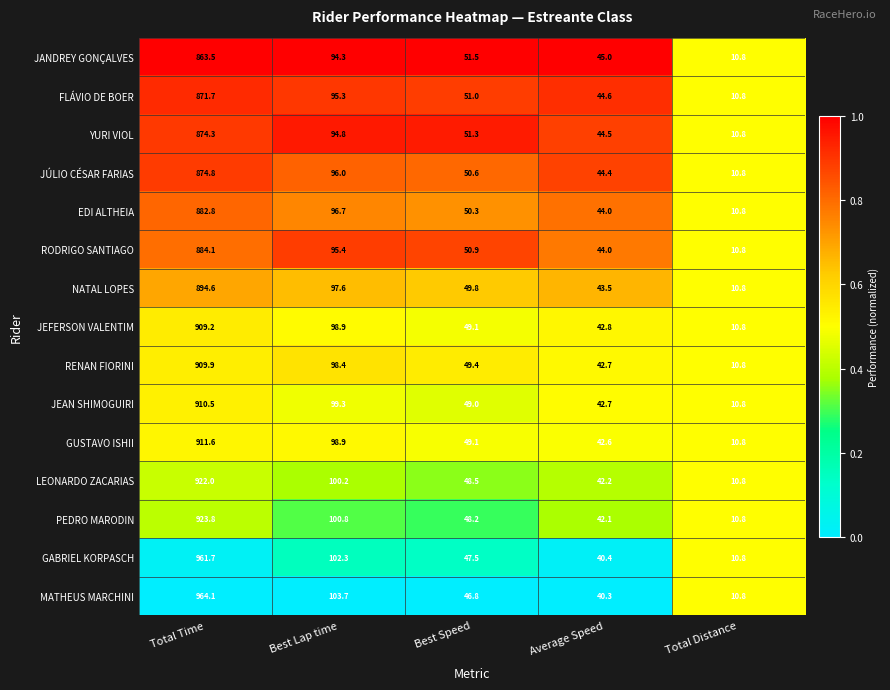

At which label does JÚLIO CÉSAR FARIAS first exceed 50?

Total Time